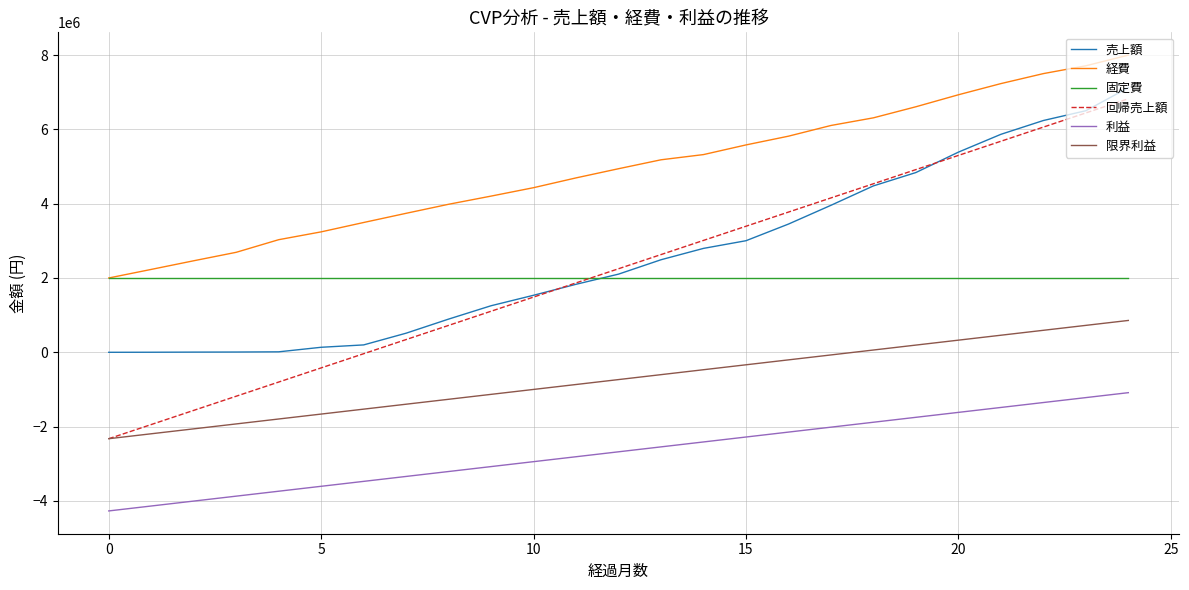

Which series has the largest range (max minus min)?

回帰売上額